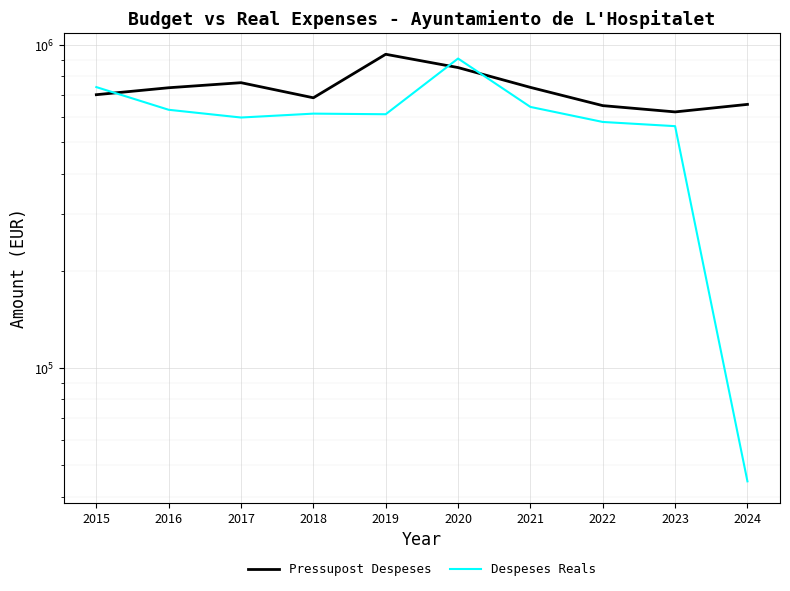

In Pressupost Despeses, how many points are higher than both neighbors (excluding endpoints)?

2